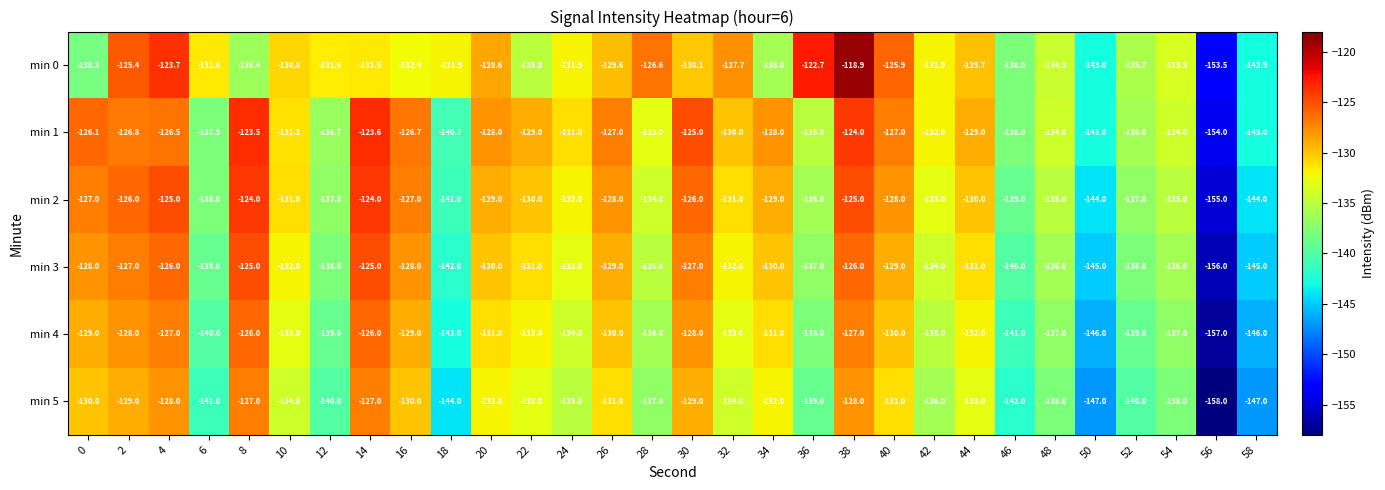

Is the value of min 5 at 22 greater than the value of min 1 at 32?

No